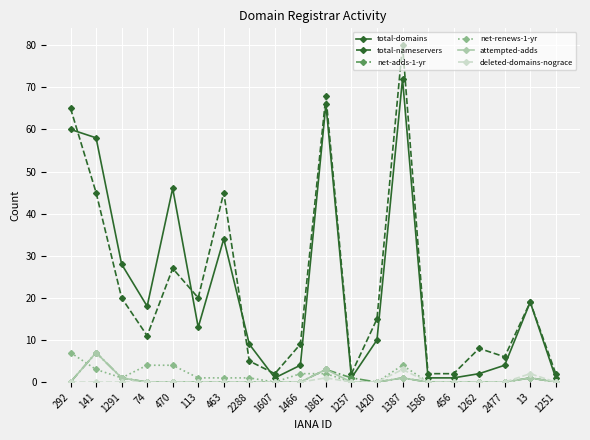

Reading left to right, transcribe all the data shown in this chart.

total-domains: 292=60	141=58	1291=28	74=18	470=46	113=13	463=34	2288=9	1607=1	1466=4	1861=66	1257=1	1420=10	1387=72	1586=1	456=1	1262=2	2477=4	13=19	1251=1
total-nameservers: 292=65	141=45	1291=20	74=11	470=27	113=20	463=45	2288=5	1607=2	1466=9	1861=68	1257=2	1420=15	1387=80	1586=2	456=2	1262=8	2477=6	13=19	1251=2
net-adds-1-yr: 292=0	141=7	1291=1	74=0	470=0	113=0	463=0	2288=0	1607=0	1466=0	1861=3	1257=1	1420=0	1387=1	1586=0	456=0	1262=0	2477=0	13=1	1251=0
net-renews-1-yr: 292=7	141=3	1291=1	74=4	470=4	113=1	463=1	2288=1	1607=0	1466=2	1861=2	1257=0	1420=0	1387=4	1586=0	456=0	1262=0	2477=0	13=1	1251=0
attempted-adds: 292=0	141=7	1291=1	74=0	470=0	113=0	463=0	2288=0	1607=0	1466=0	1861=3	1257=0	1420=0	1387=1	1586=0	456=0	1262=0	2477=0	13=1	1251=0
deleted-domains-nograce: 292=0	141=0	1291=0	74=0	470=0	113=0	463=0	2288=0	1607=0	1466=0	1861=1	1257=0	1420=0	1387=3	1586=0	456=0	1262=0	2477=0	13=2	1251=0